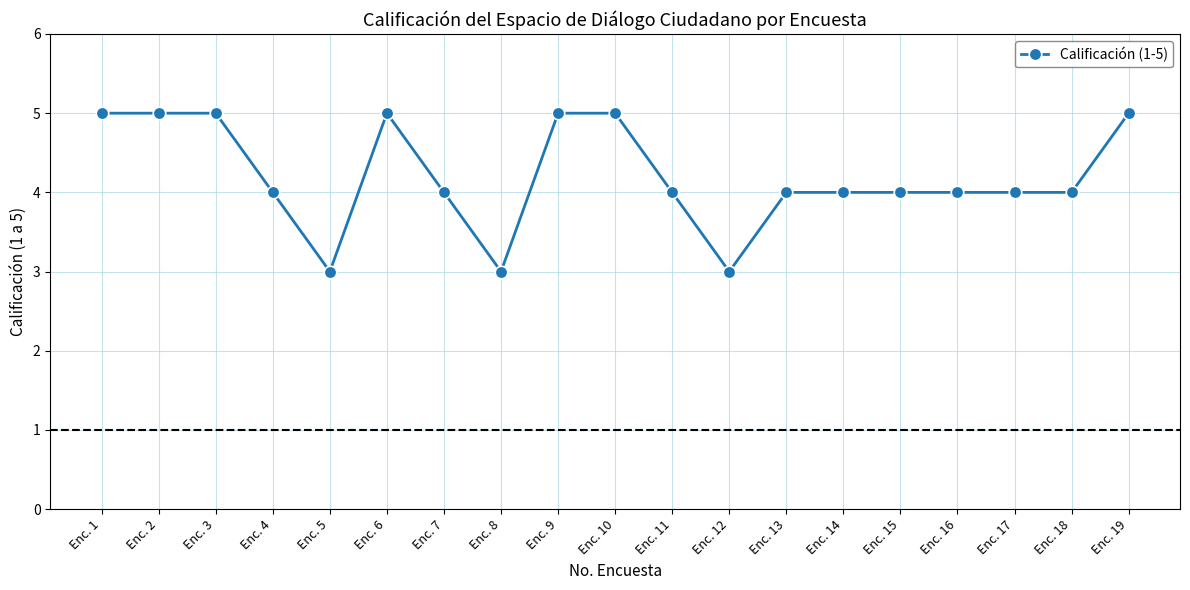

What is the difference between the second highest and second lowest values?

2